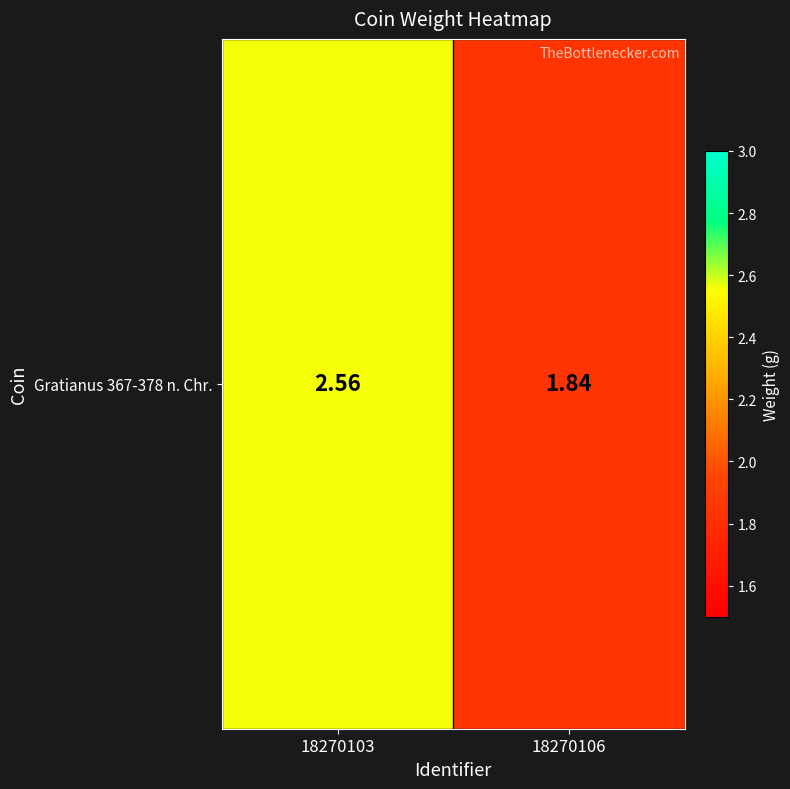

At which label is the value closest to 2?

18270106